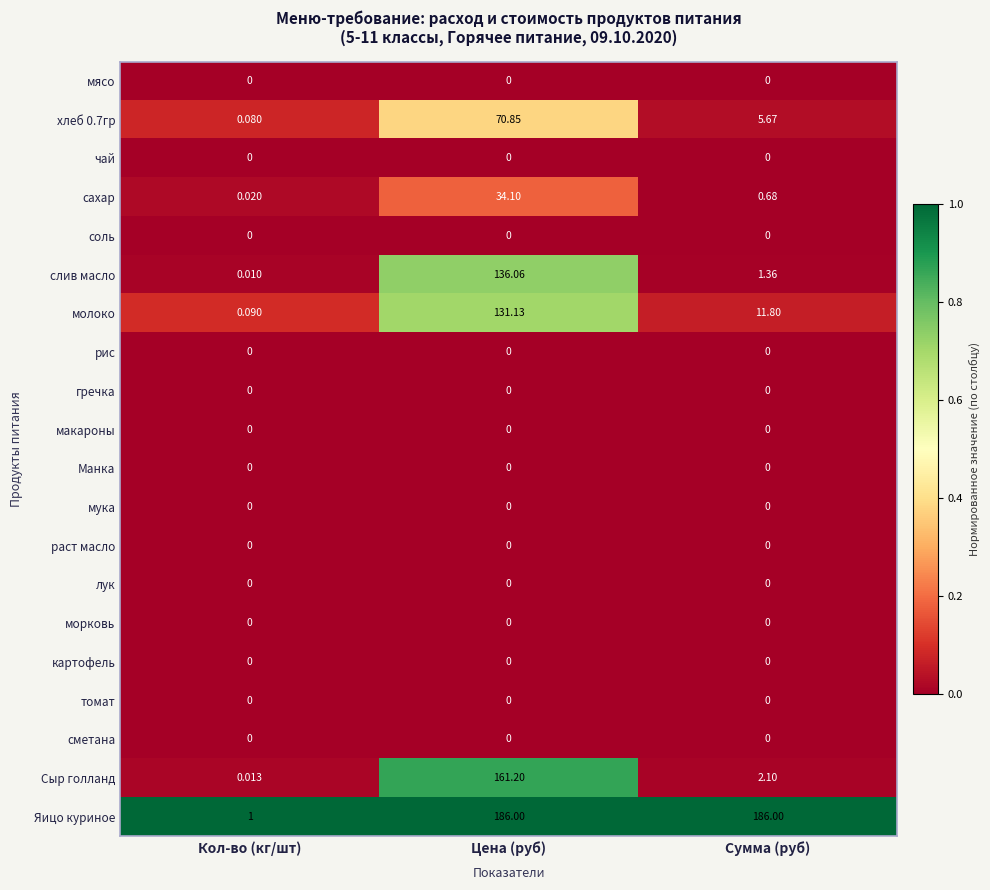

At which category is the sum across all series the highest?

Цена (руб)